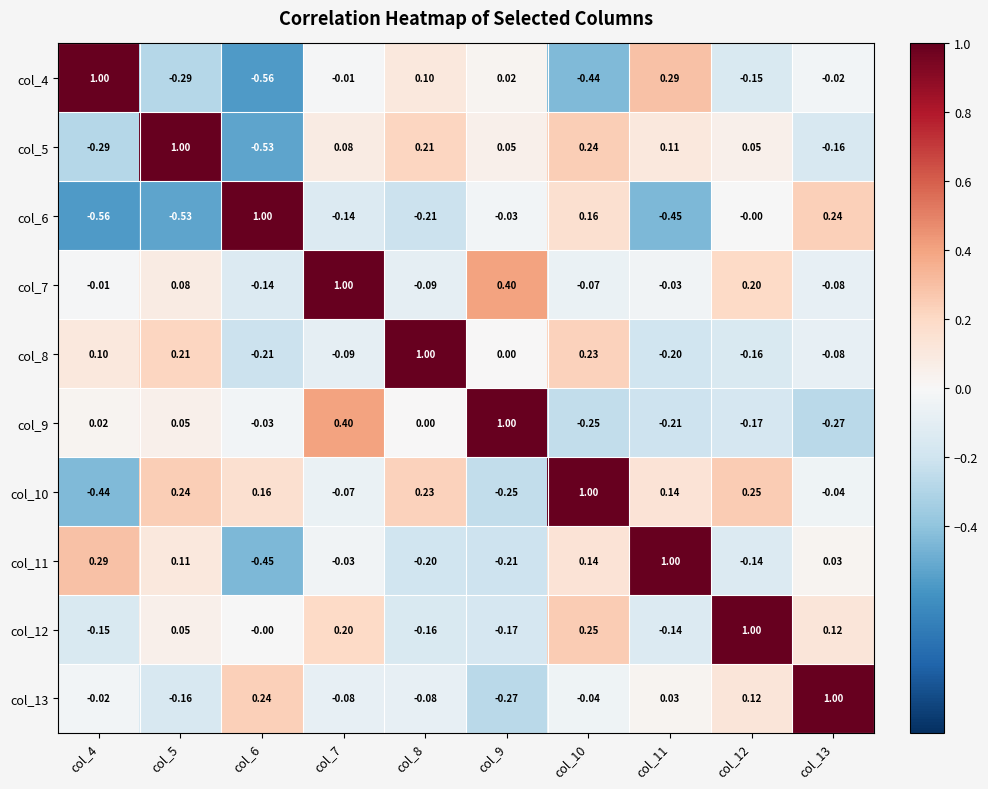

Is the value of col_13 at col_8 greater than the value of col_10 at col_12?

No